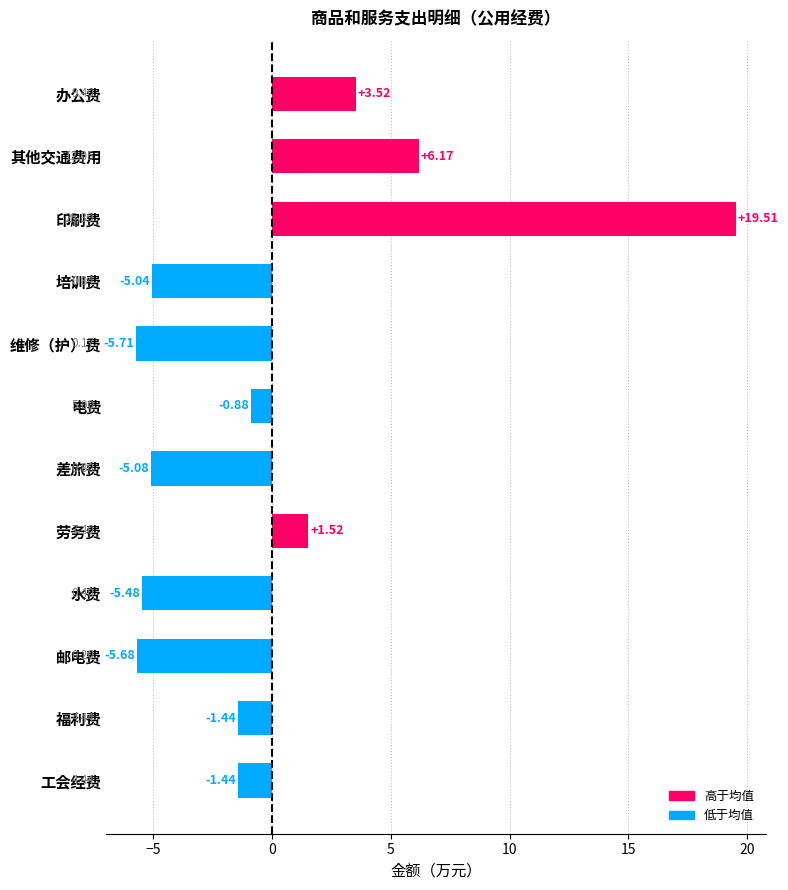

What is the difference between the maximum and minimum values?

25.2